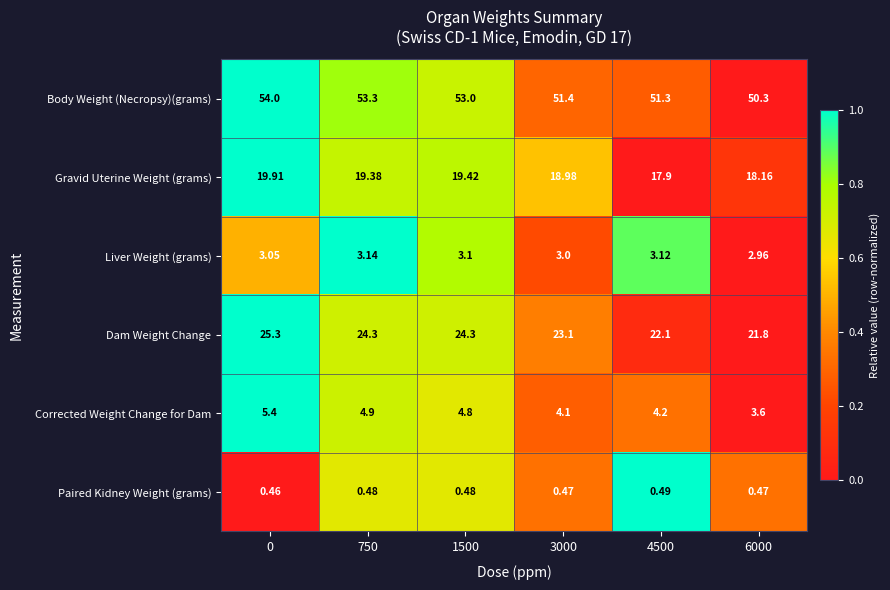

Rank the series by their maximum value, from lowest to highest.

Paired Kidney Weight (grams), Liver Weight (grams), Corrected Weight Change for Dam, Gravid Uterine Weight (grams), Dam Weight Change, Body Weight (Necropsy)(grams)